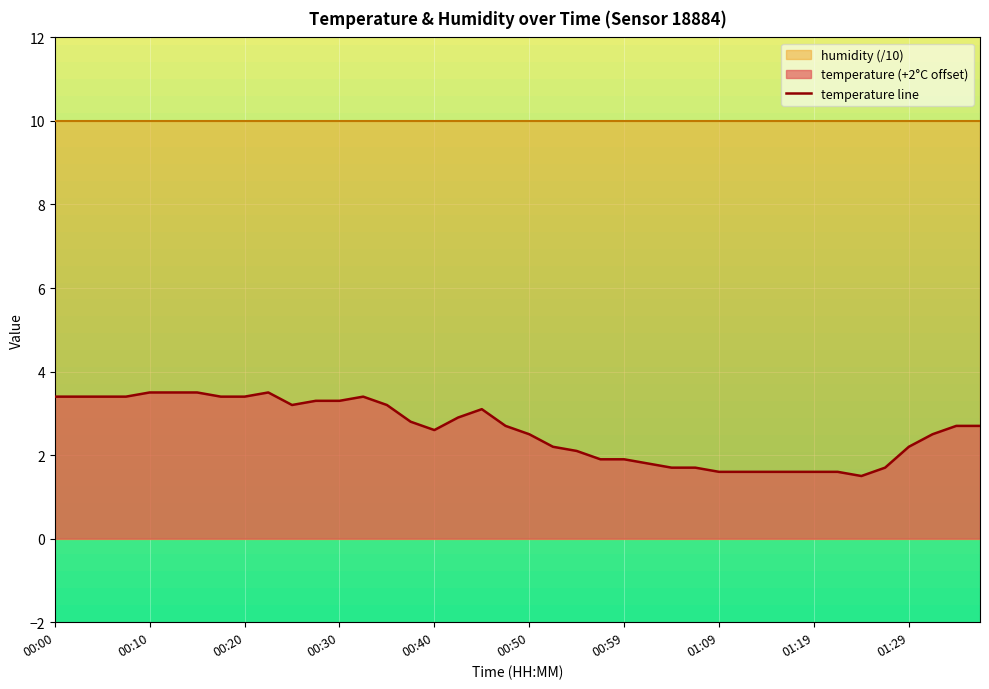

Reading left to right, what are all the values shown in this chart?

00:00=3.4	00:03=3.4	00:05=3.4	00:07=3.4	00:10=3.5	00:13=3.5	00:15=3.5	00:17=3.4	00:20=3.4	00:22=3.5	00:25=3.2	00:27=3.3	00:30=3.3	00:32=3.4	00:35=3.2	00:37=2.8	00:40=2.6	00:42=2.9	00:45=3.1	00:47=2.7	00:50=2.5	00:52=2.2	00:54=2.1	00:57=1.9	00:59=1.9	01:02=1.8	01:04=1.7	01:07=1.7	01:09=1.6	01:12=1.6	01:14=1.6	01:17=1.6	01:19=1.6	01:22=1.6	01:24=1.5	01:27=1.7	01:29=2.2	01:31=2.5	01:34=2.7	01:36=2.7